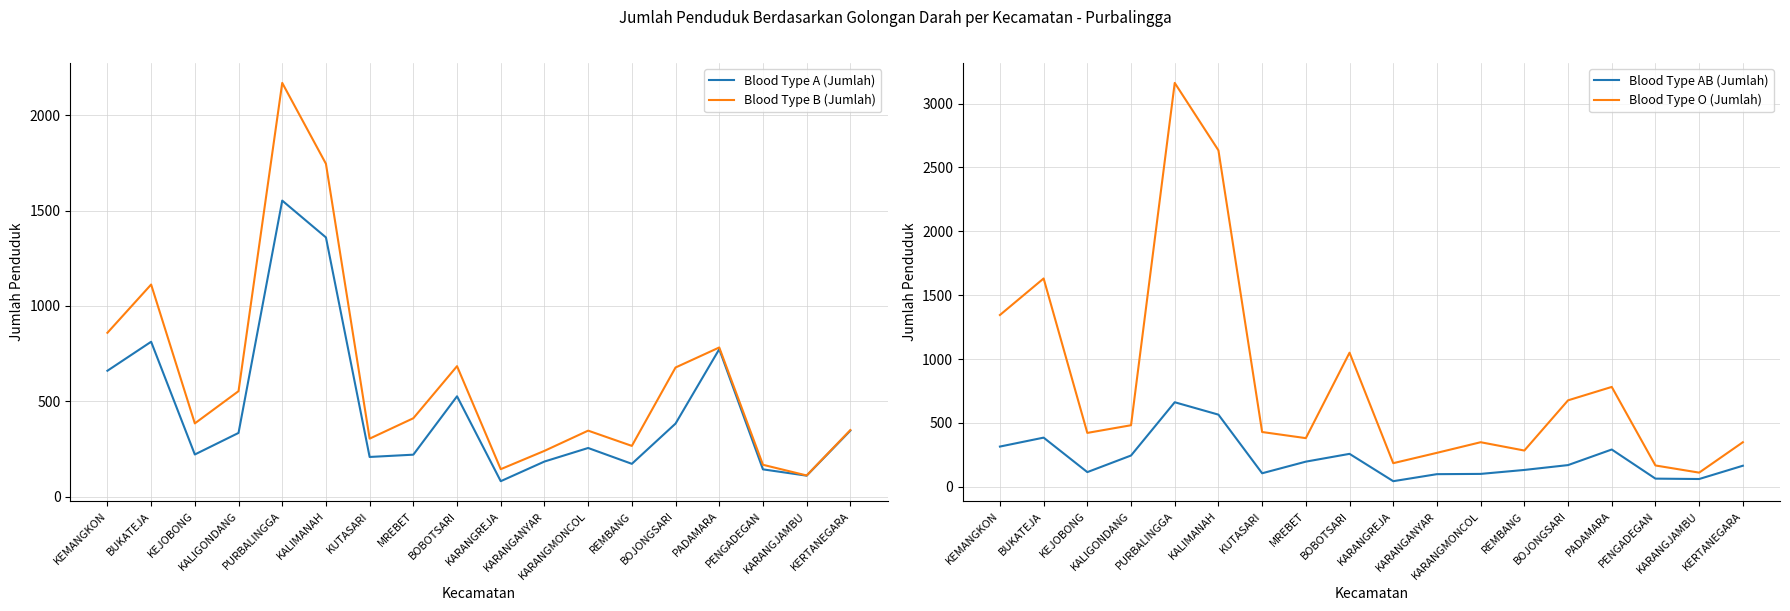

At which label is Blood Type O (Jumlah) closest to 1636?

BUKATEJA